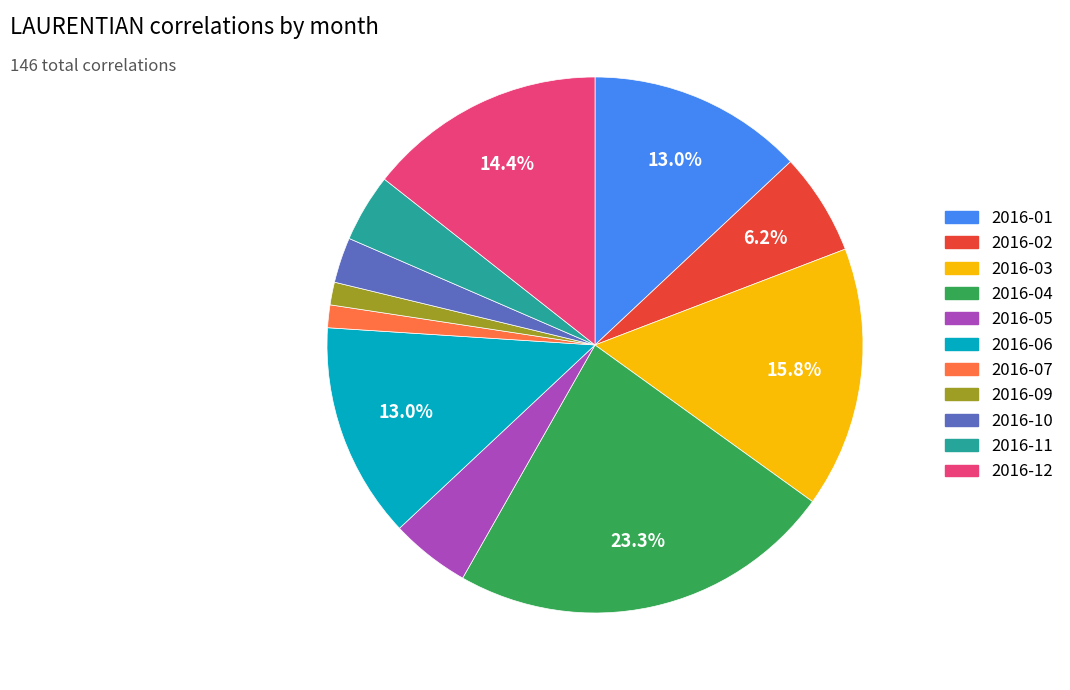

Approximately how many times larger is the value at 2016-07 compared to 2016-01?

0.1